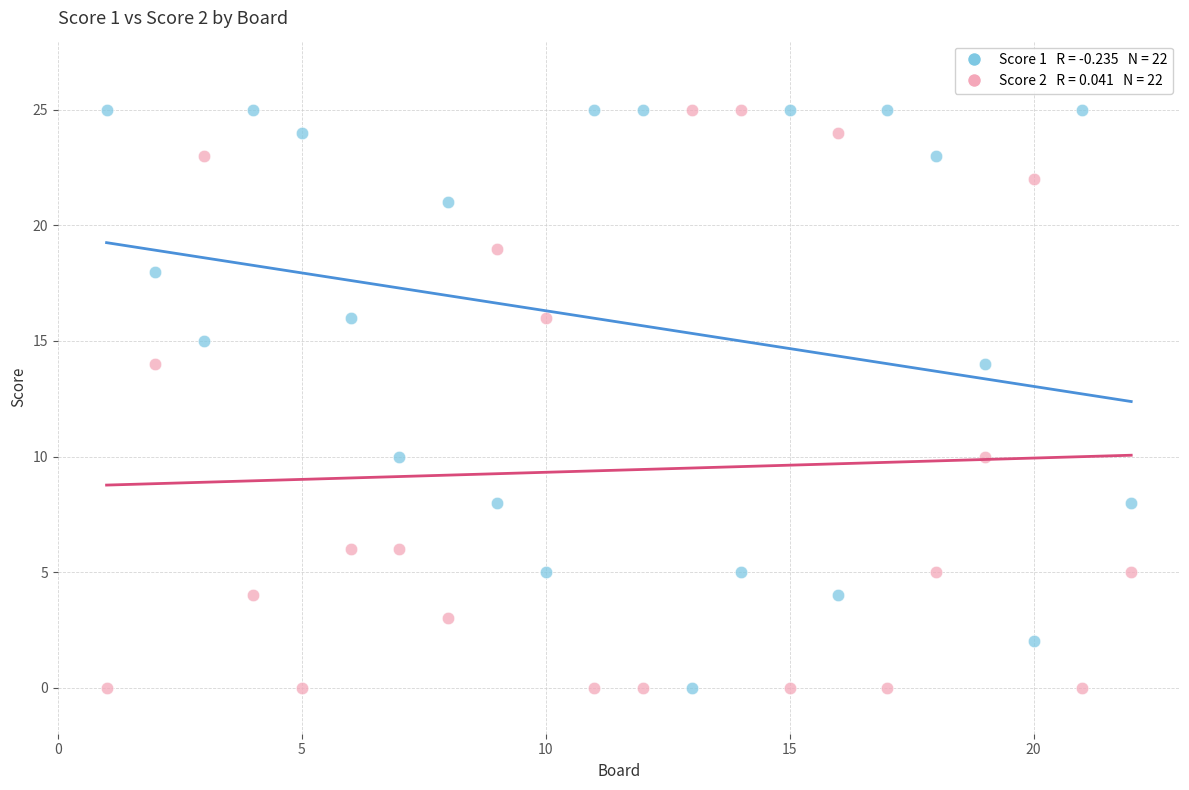

Across all data points, what is the range of Y values (max minus min)?

25